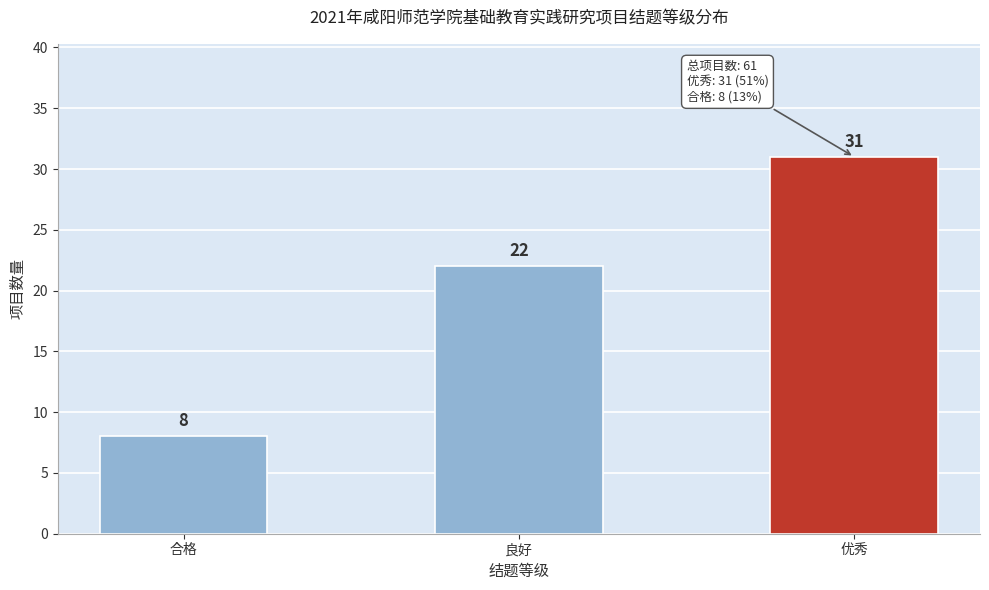

Reading left to right, list all the values displayed in this chart.

合格=8	良好=22	优秀=31